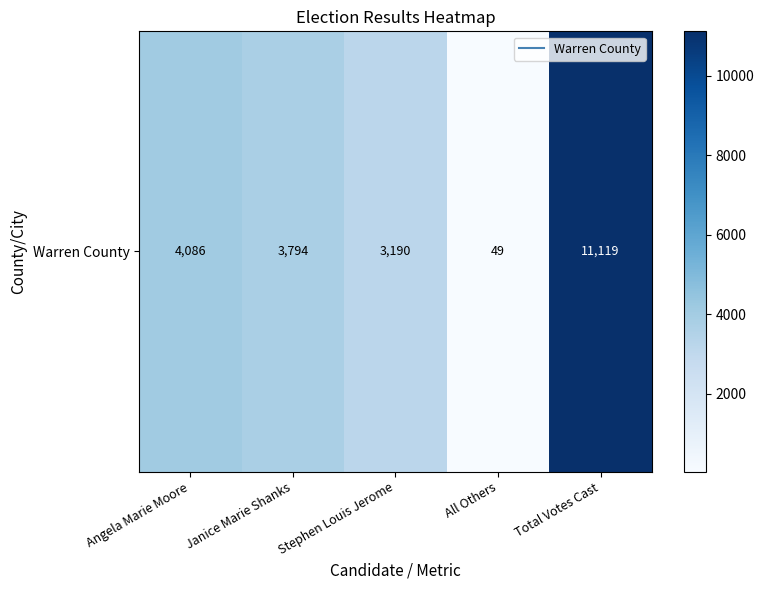

Rank the categories by value from lowest to highest.

All Others, Stephen Louis Jerome, Janice Marie Shanks, Angela Marie Moore, Total Votes Cast